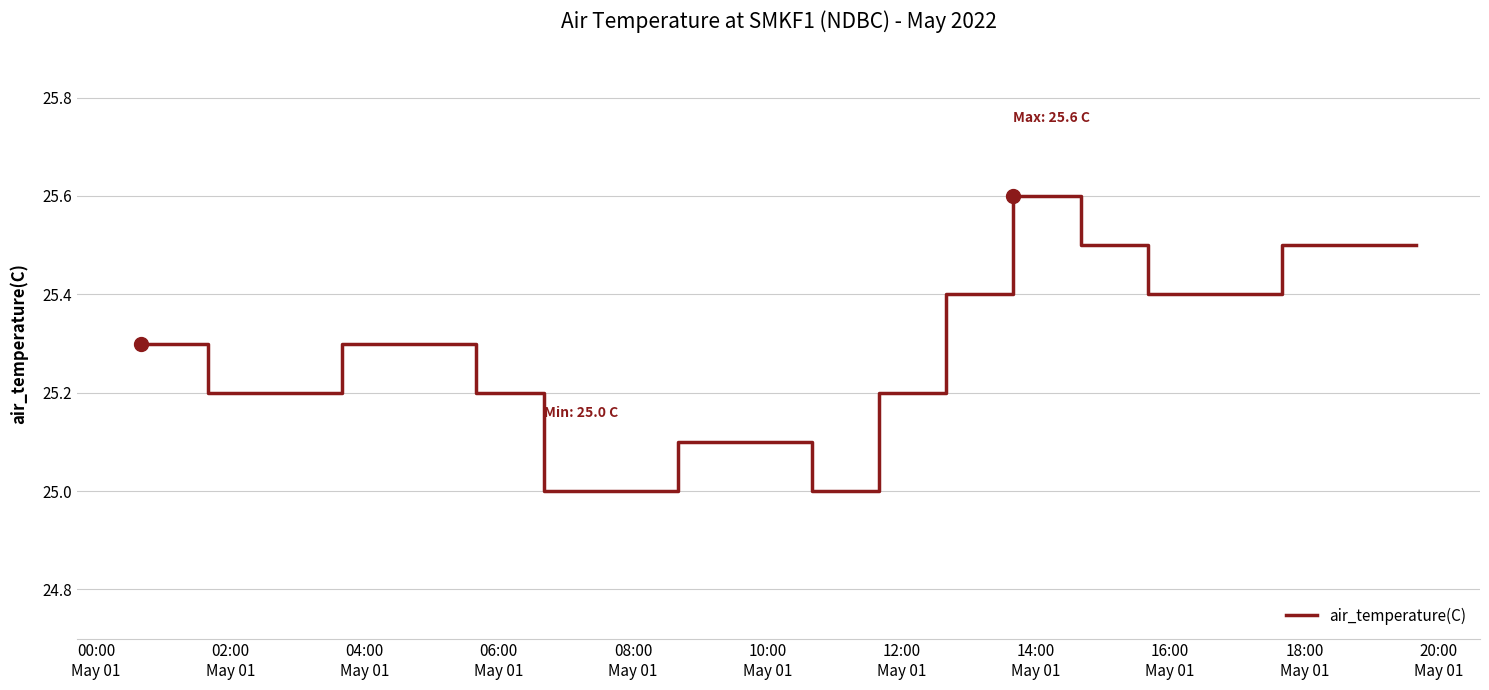

What is the greatest value displayed?

25.6